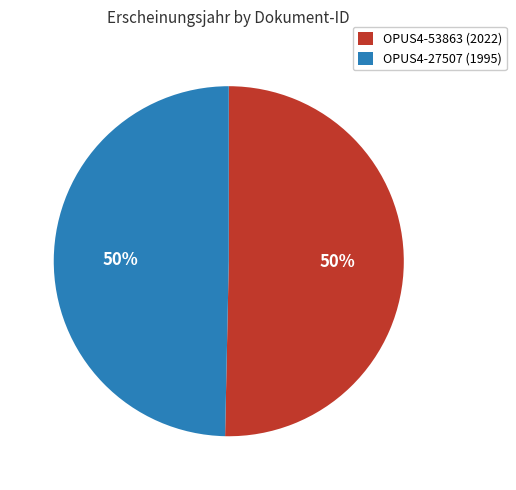

Count the number of slices in the pie.

2